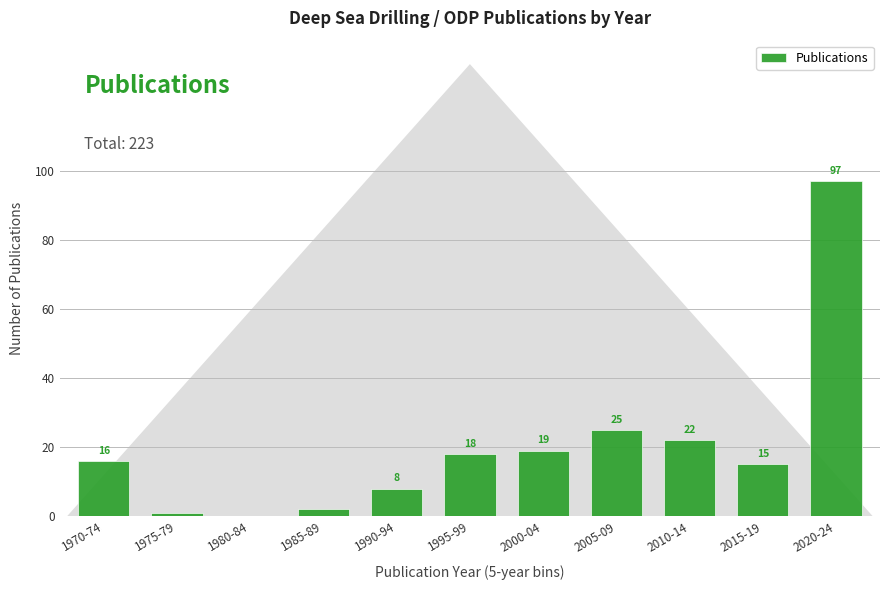

Reading left to right, extract all data points from this chart.

1970-74=16	1975-79=1	1980-84=0	1985-89=2	1990-94=8	1995-99=18	2000-04=19	2005-09=25	2010-14=22	2015-19=15	2020-24=97